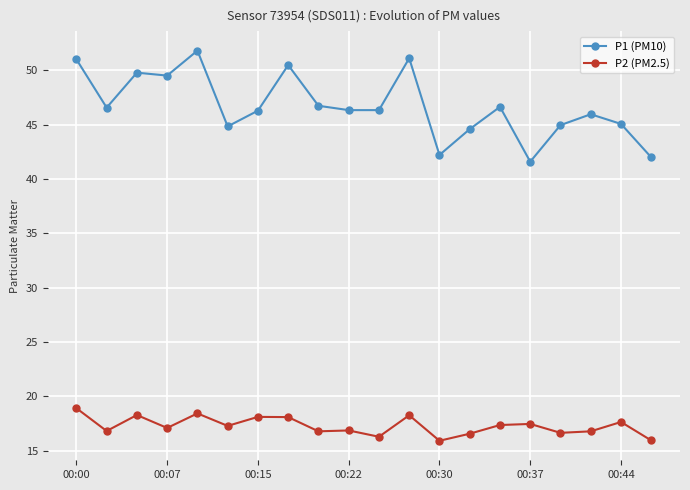

What is the maximum value shown in the chart?

51.8